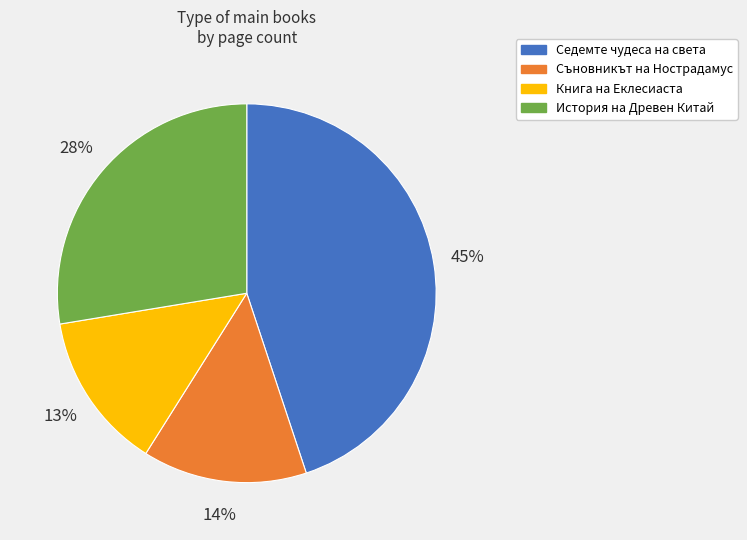

Which slice is the largest?

Седемте чудеса на света